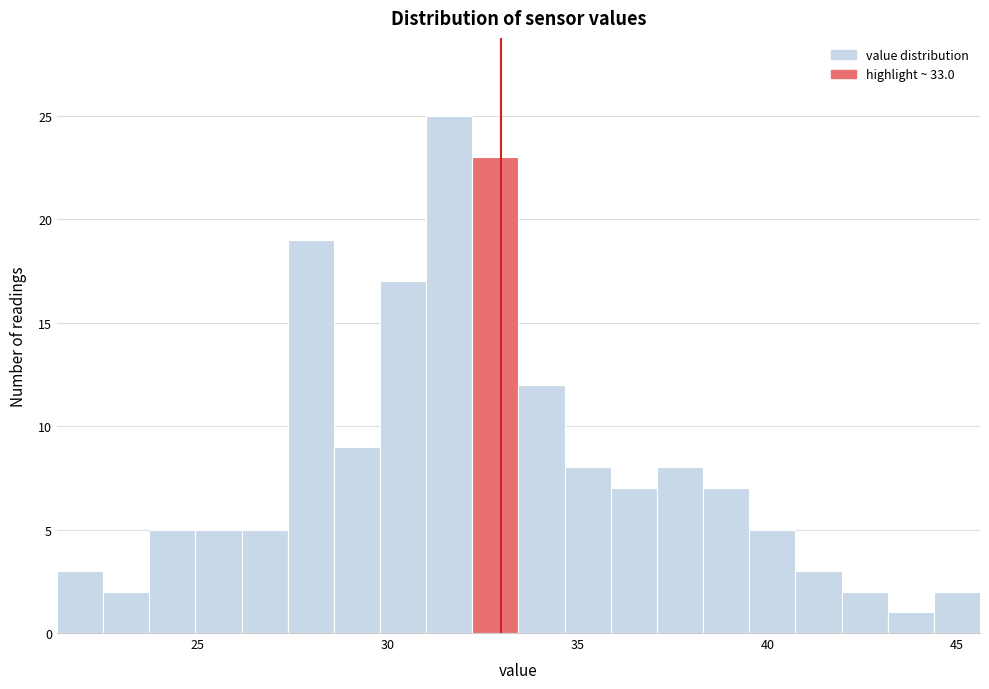

Around what value on the x-axis is the tallest bar? Give the approximate position of its centre, as read against the axis.

31.5